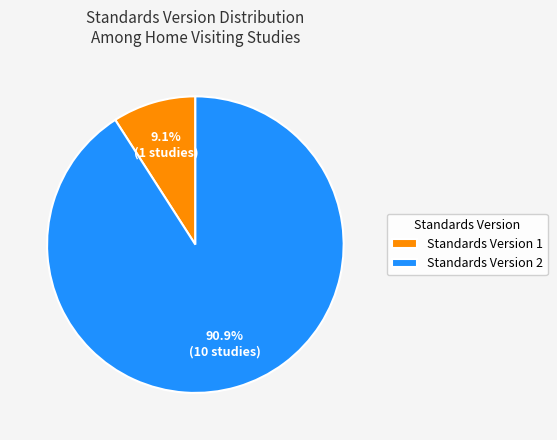

Does Standards Version 2 represent more than half of the total?

Yes